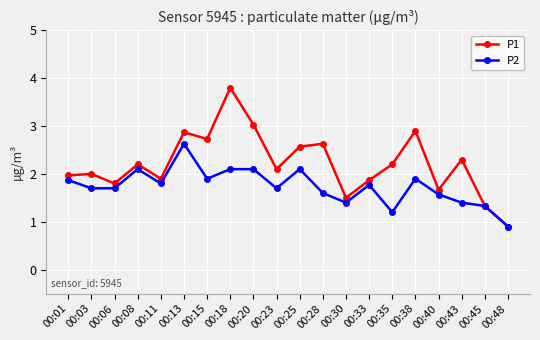

What is the sum of the P1 values at 00:11 and 00:35?

4.1